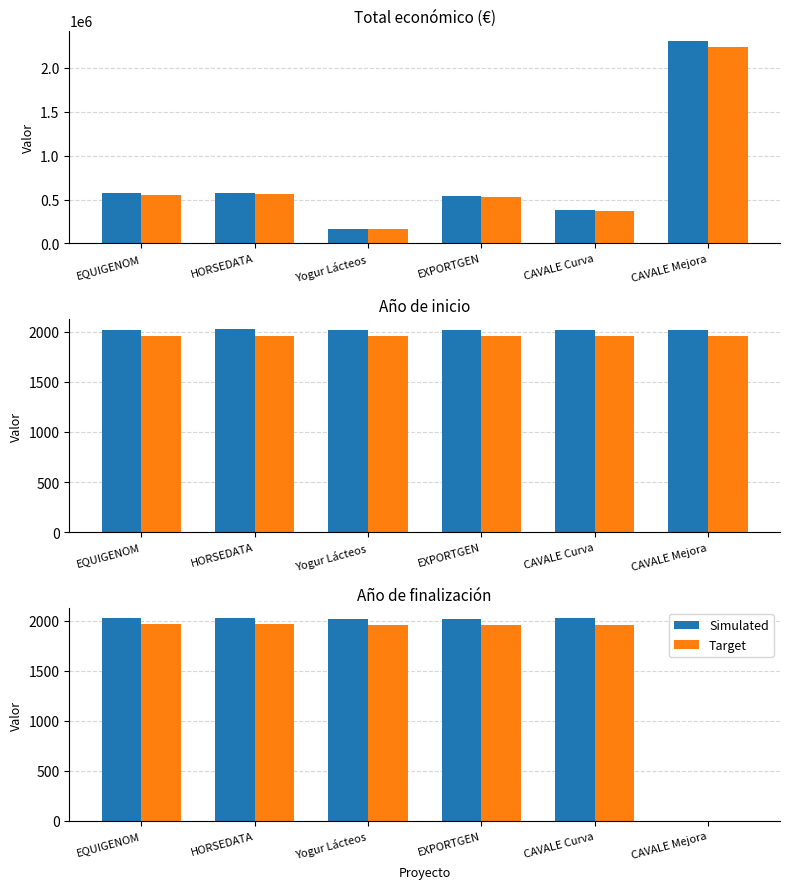

At which label is Target closest to 982?

Yogur Lácteos